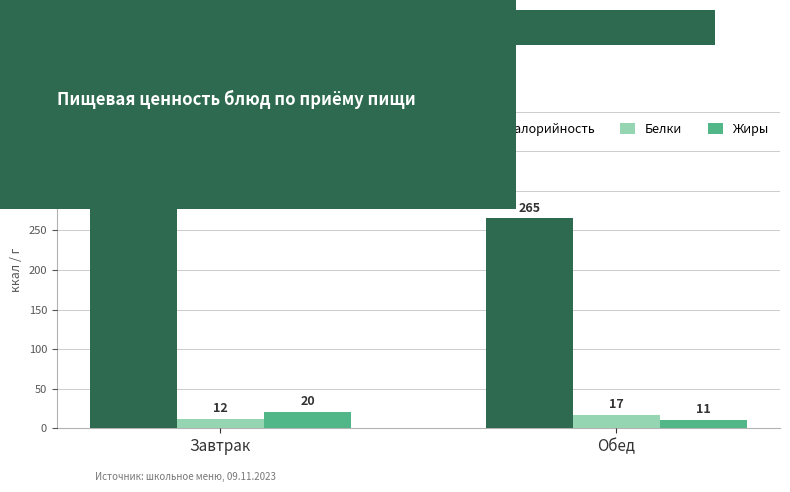

Read the Жиры value at Завтрак.

20